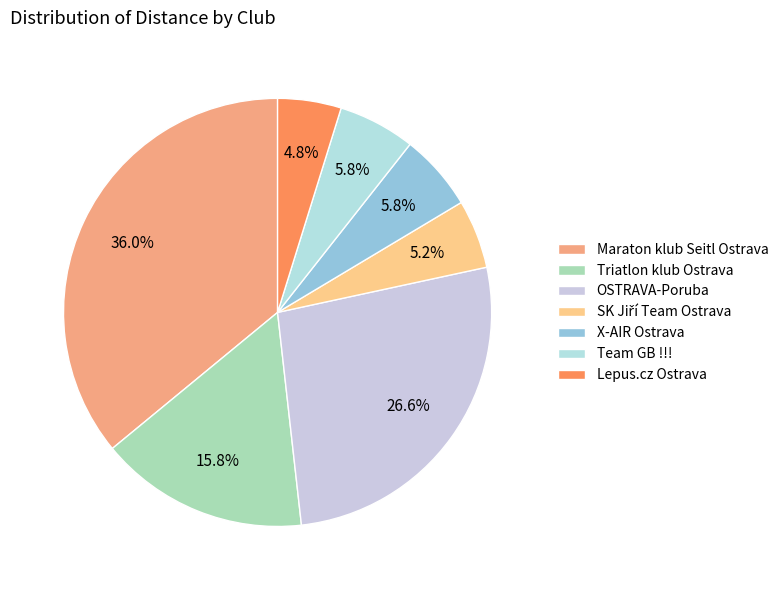

To the nearest percent, what percentage of the pie is X-AIR Ostrava?

6%